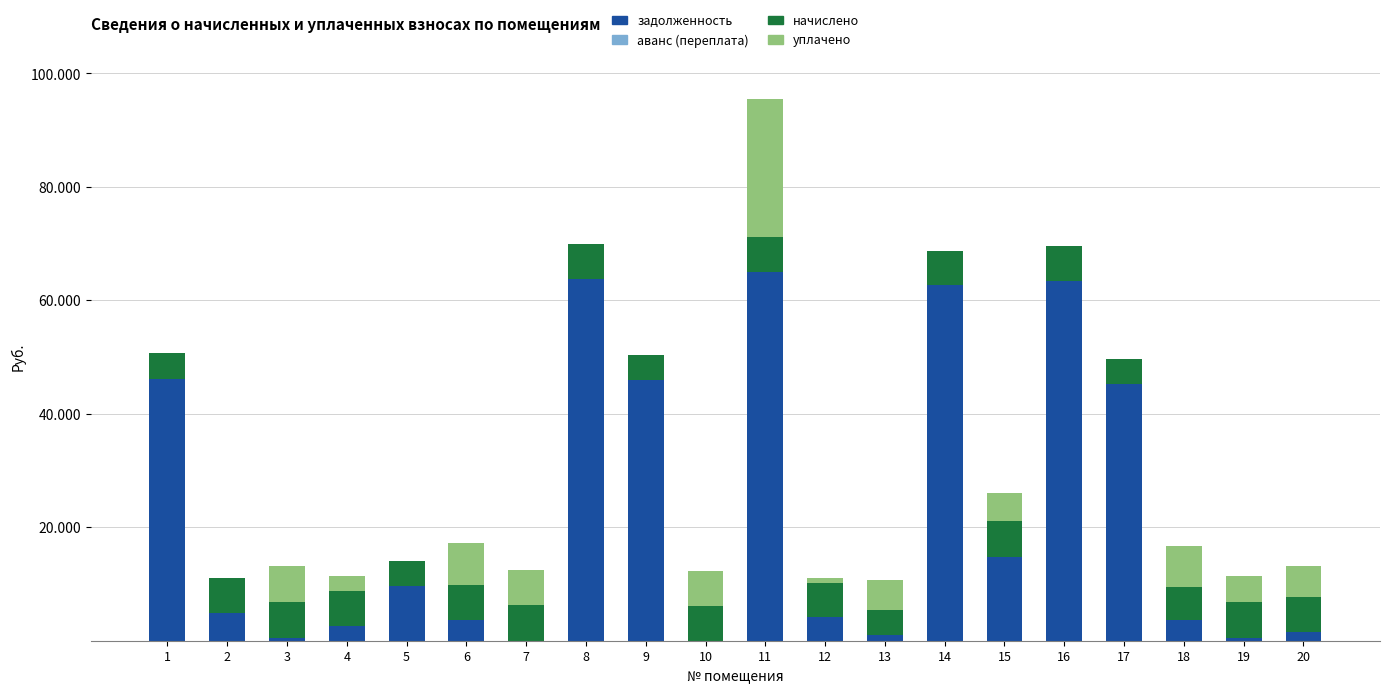

Does the chart contain stacked bars?

Yes